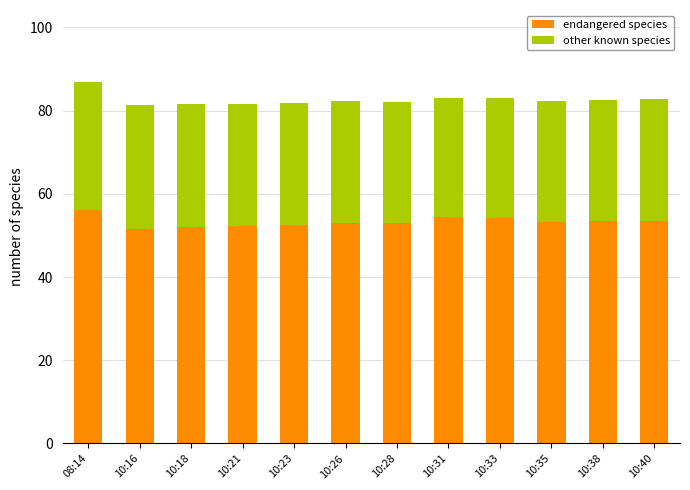

The value of endangered species at 10:40 is 14.7. True or false?

False